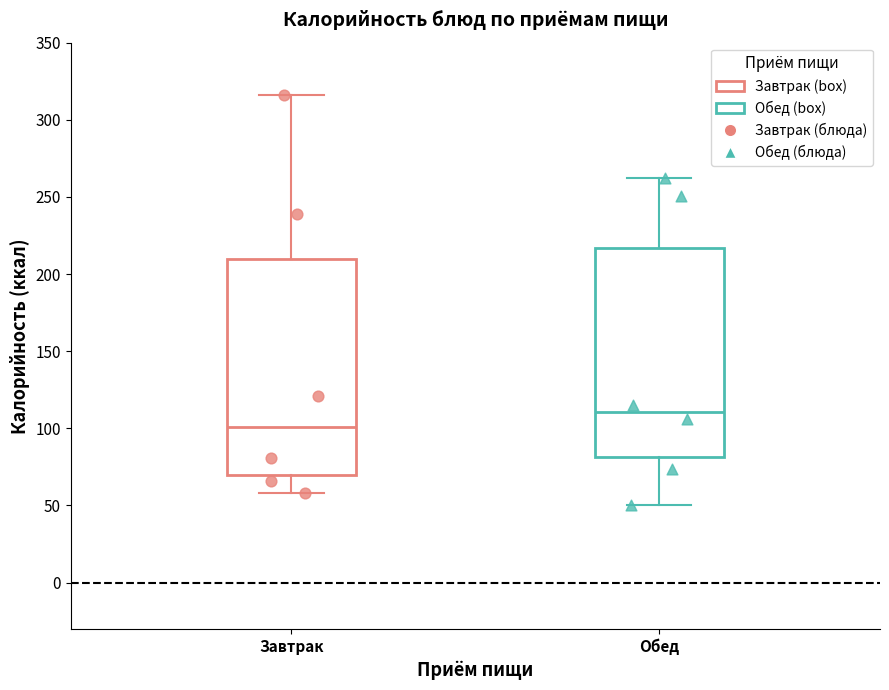

Where does the upper whisker of the box for Завтрак end on the y-axis? The values are not printed on the chart, so give them approximately, as read against the axis.

315